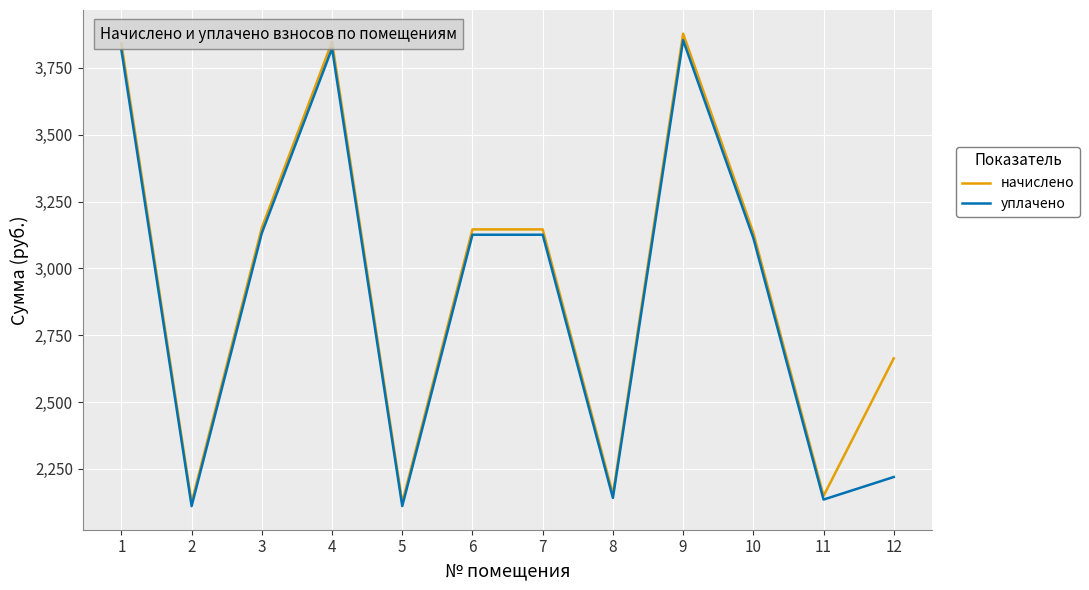

How many lines are shown in the chart?

2